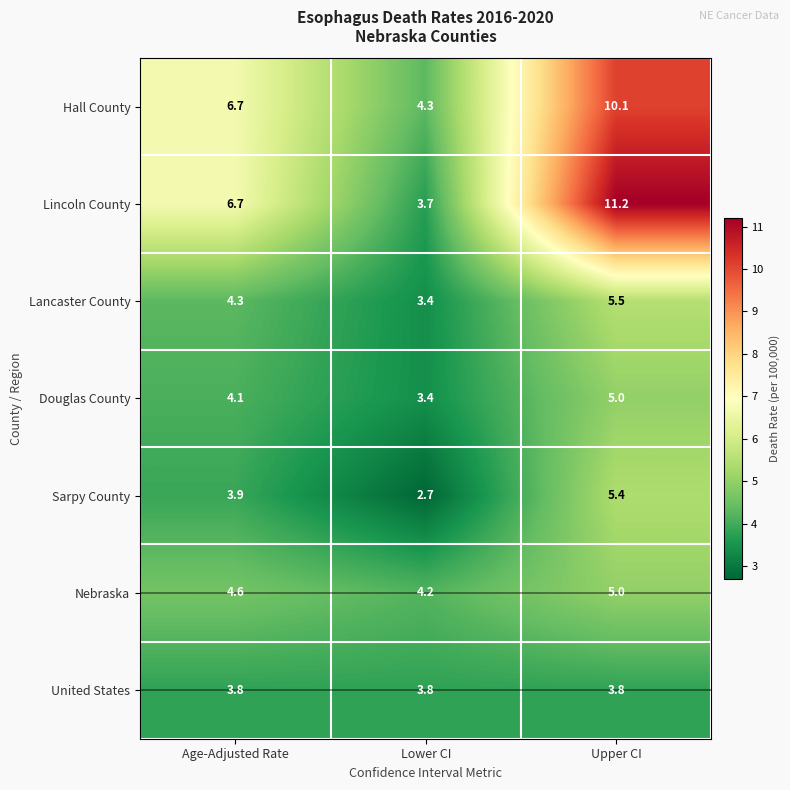

At which category does the chart reach its minimum across all series?

Lower CI